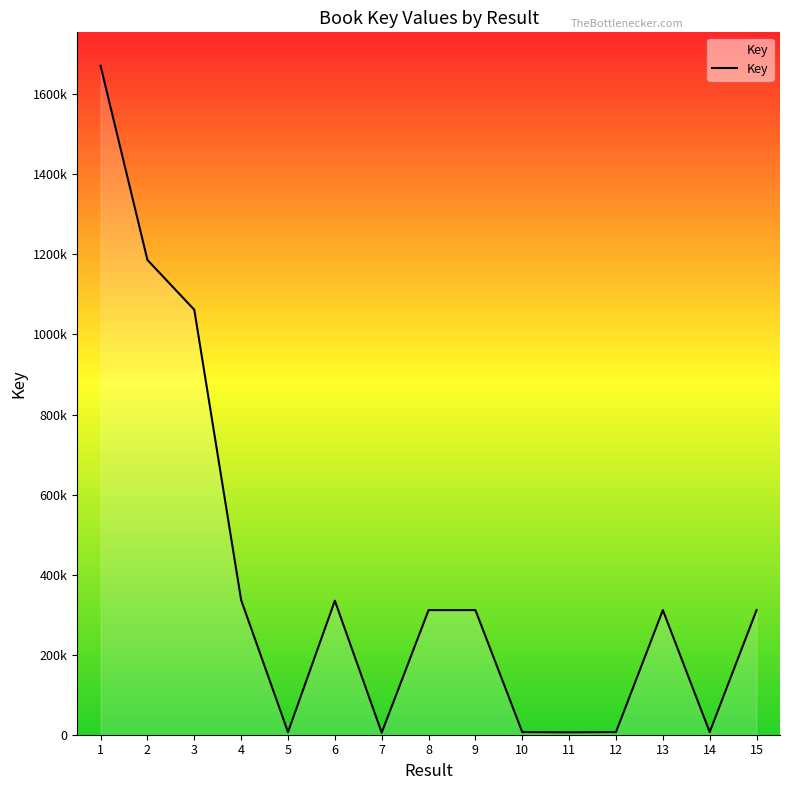

Rank the categories by value from lowest to highest.

7, 11, 12, 10, 14, 5, 15, 9, 8, 13, 6, 4, 3, 2, 1